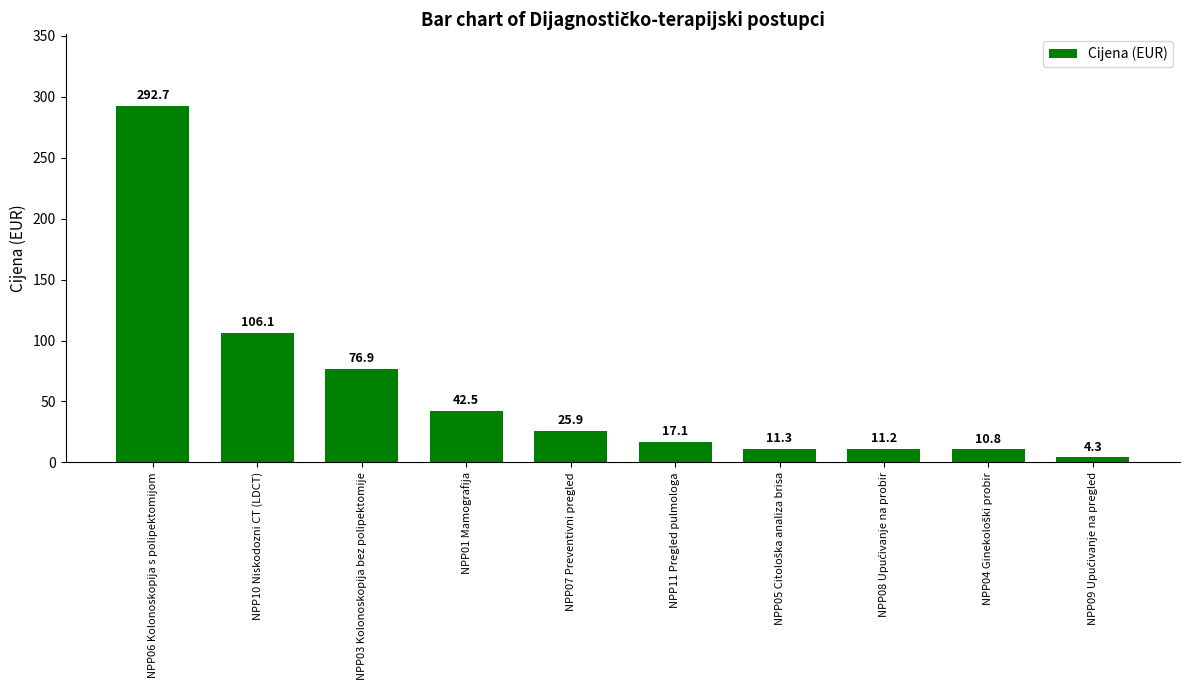

What is the difference between the maximum and second lowest values?

281.9